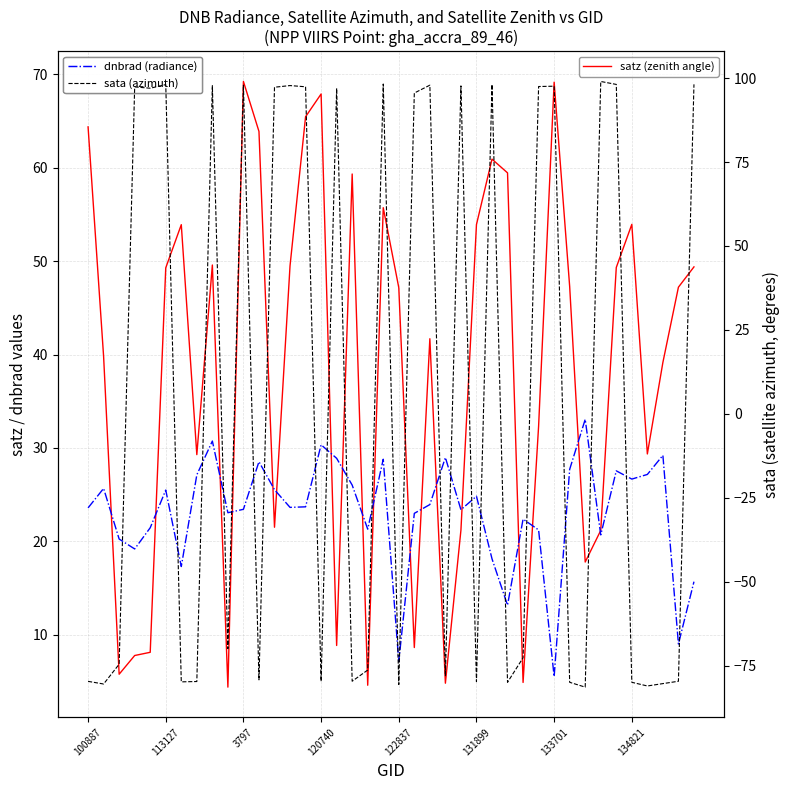

What is the label of the 27th point from the left?

26